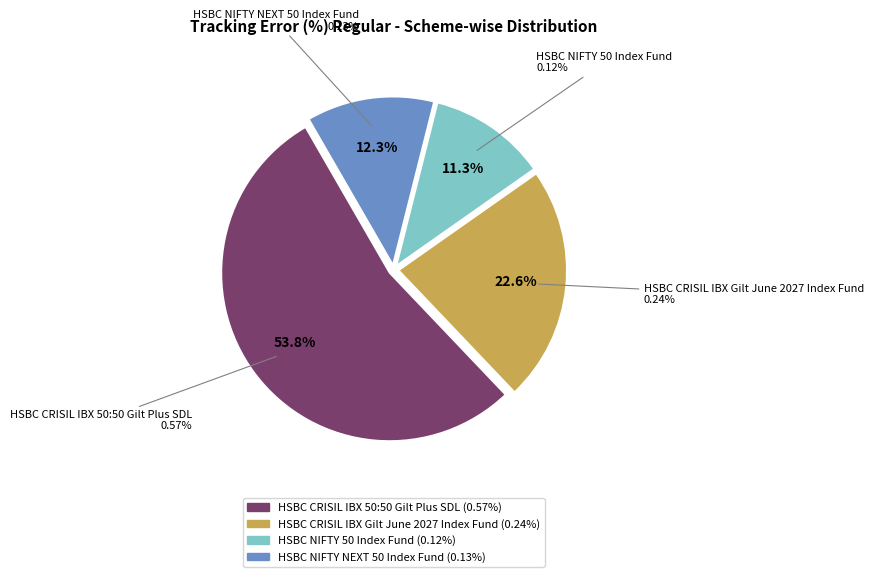

To the nearest percent, what is the difference between the largest and smallest slice percentages?

42%